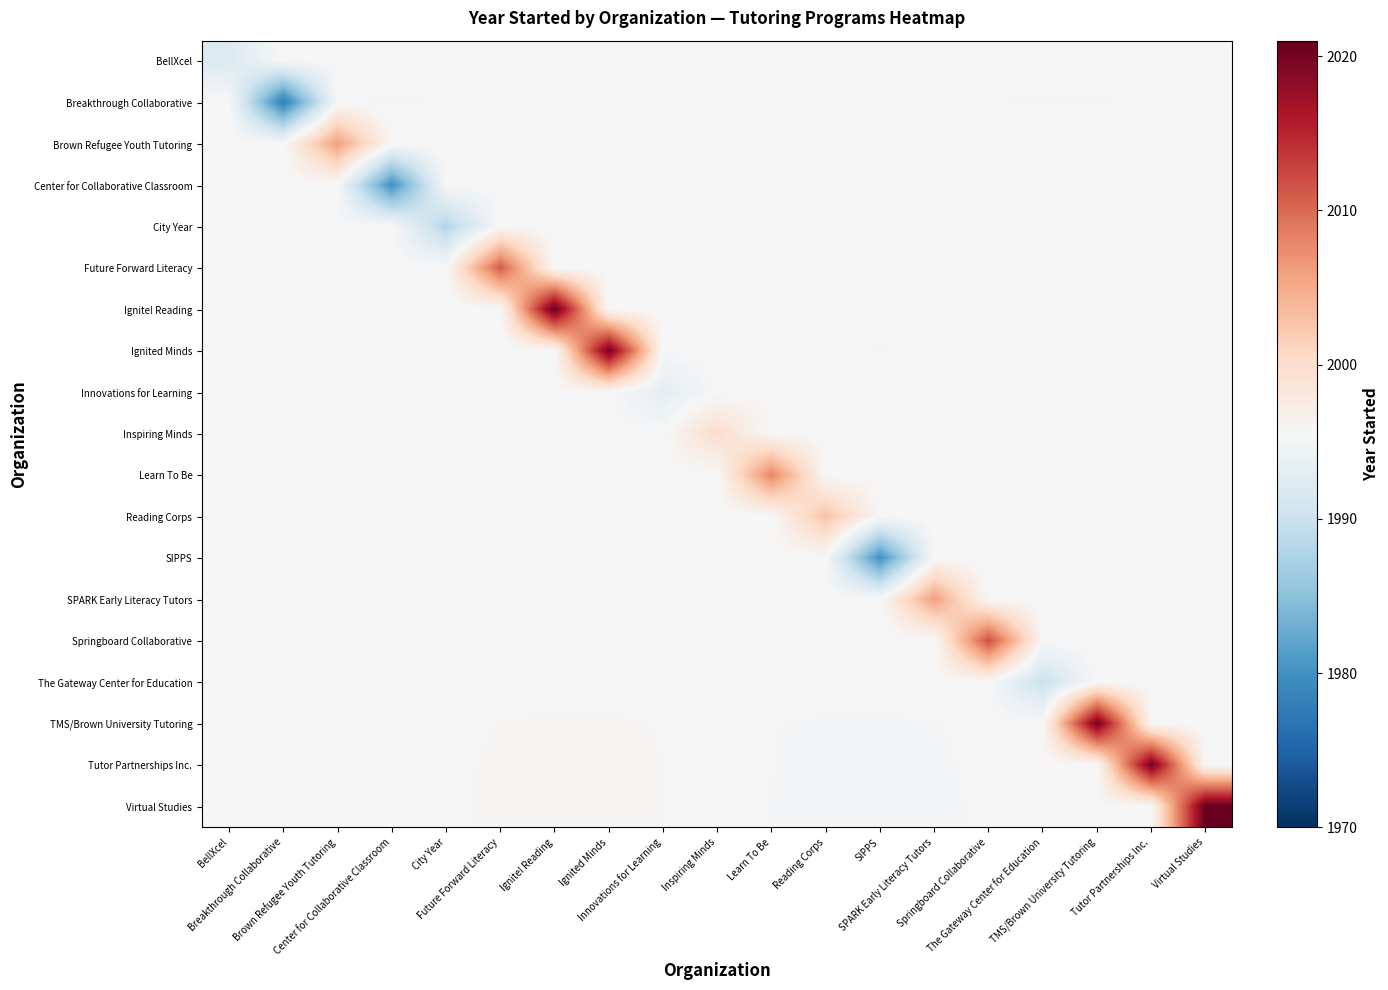

How many data points does each series have?

19